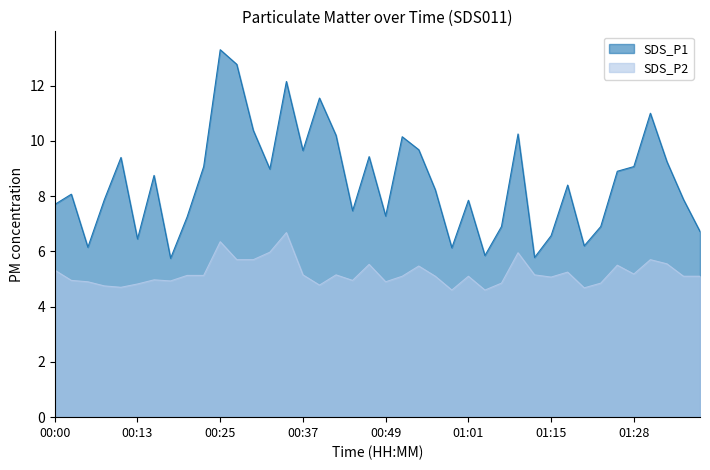

Reading right to left, what are all the values shown in this chart?

SDS_P1: 6.7	7.9	9.2	11.0	9.1	8.9	6.9	6.2	8.4	6.6	5.8	10.2	6.9	5.8	7.8	6.1	8.2	9.7	10.2	7.3	9.4	7.5	10.2	11.6	9.7	12.2	9.0	10.4	12.8	13.3	9.1	7.2	5.8	8.8	6.5	9.4	7.9	6.2	8.1	7.7
SDS_P2: 5.1	5.1	5.5	5.7	5.2	5.5	4.8	4.7	5.2	5.1	5.2	6.0	4.8	4.6	5.1	4.6	5.1	5.5	5.1	4.9	5.5	5.0	5.2	4.8	5.2	6.7	6.0	5.7	5.7	6.3	5.1	5.1	4.9	5.0	4.8	4.7	4.8	4.9	5.0	5.3